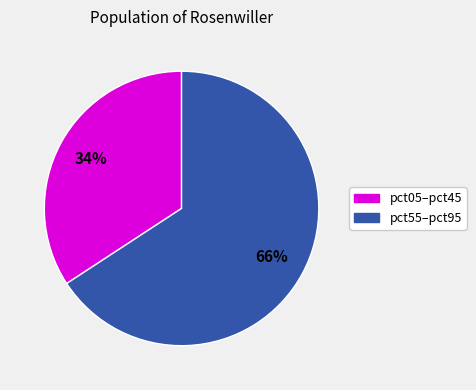

Is there a majority slice in this chart?

Yes